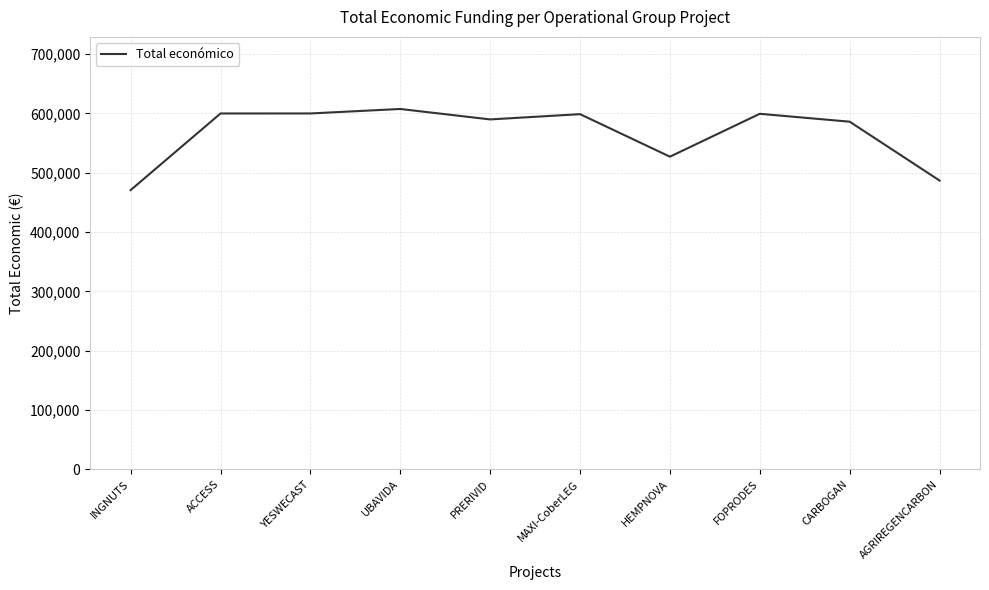

Between PRERIVID and HEMPNOVA, which is larger?

PRERIVID